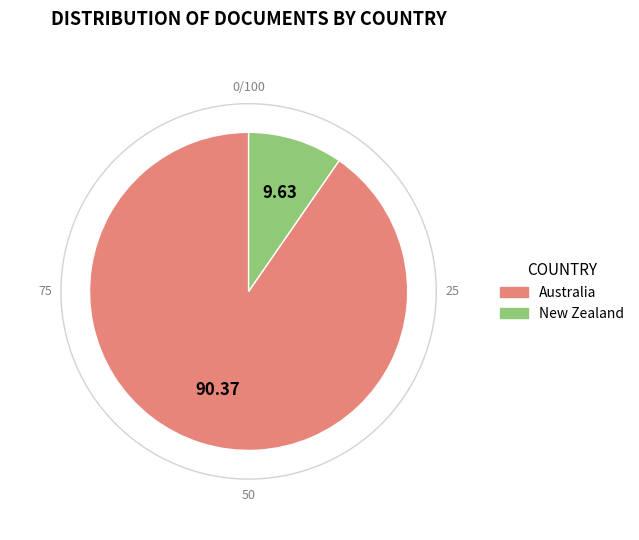

Does Australia account for over 50% of the chart?

Yes